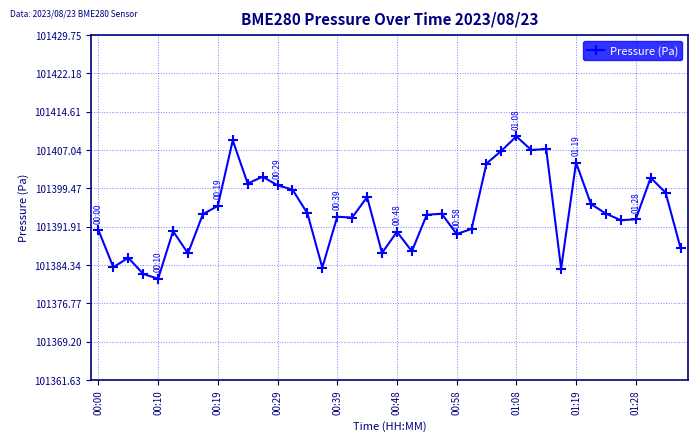

What is the difference between the second highest and minimum values?

27.3